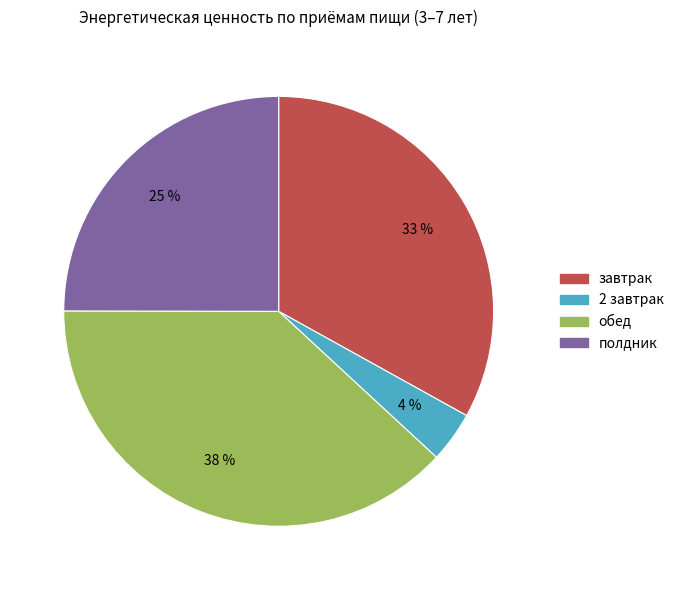

To the nearest percent, what is the combined percentage of обед and 2 завтрак?

42%